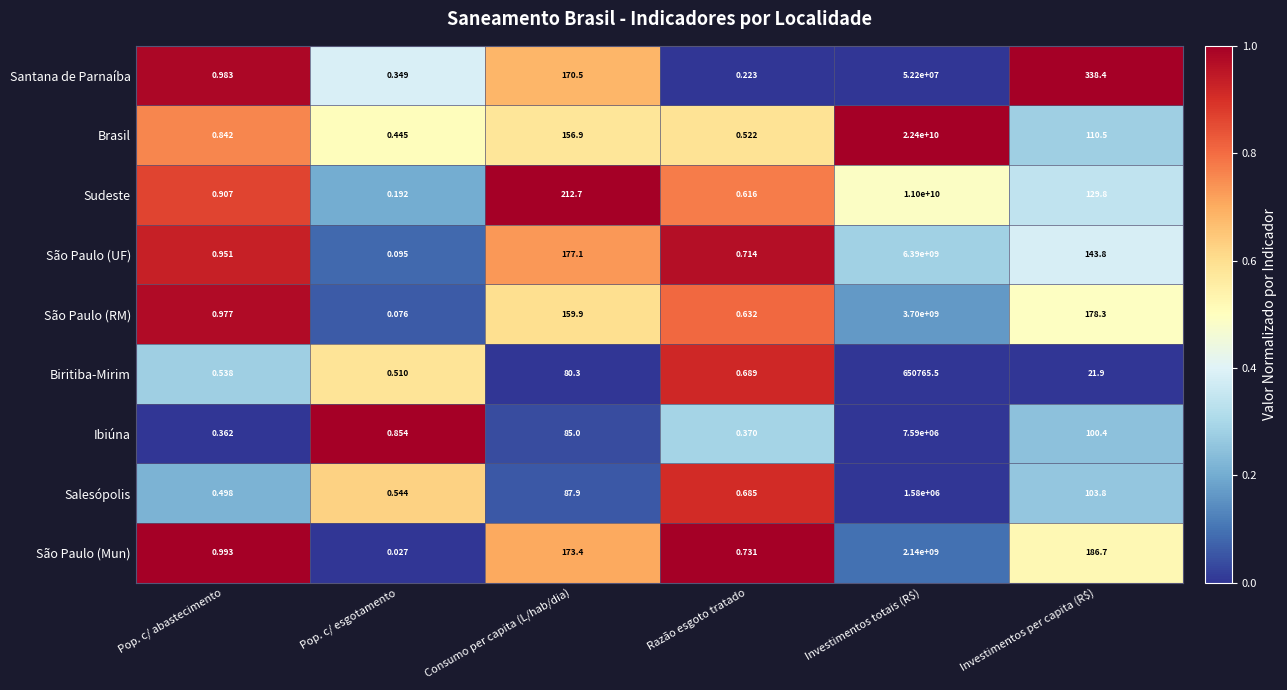

Rank the series at Investimentos per capita (R$) from lowest to highest value.

Biritiba-Mirim, Ibiúna, Salesópolis, Brasil, Sudeste, São Paulo (UF), São Paulo (RM), São Paulo (Mun), Santana de Parnaíba